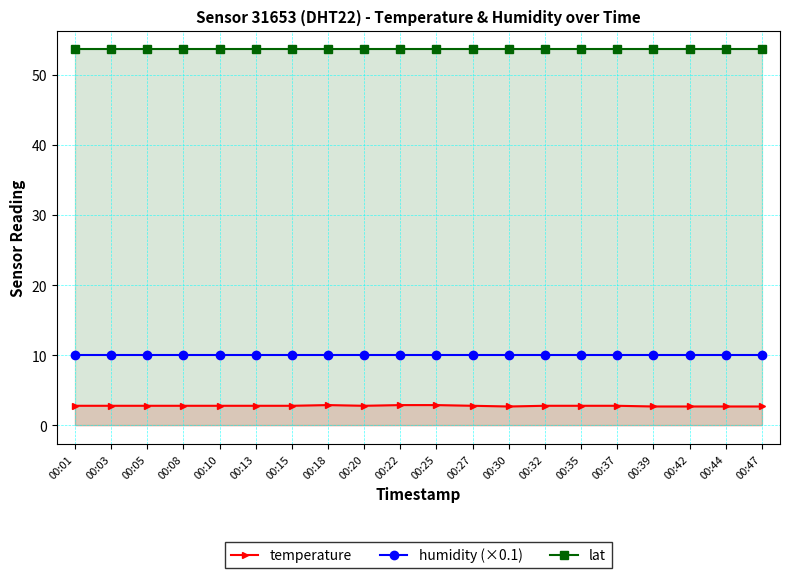

At which label does lat reach its peak?

00:01